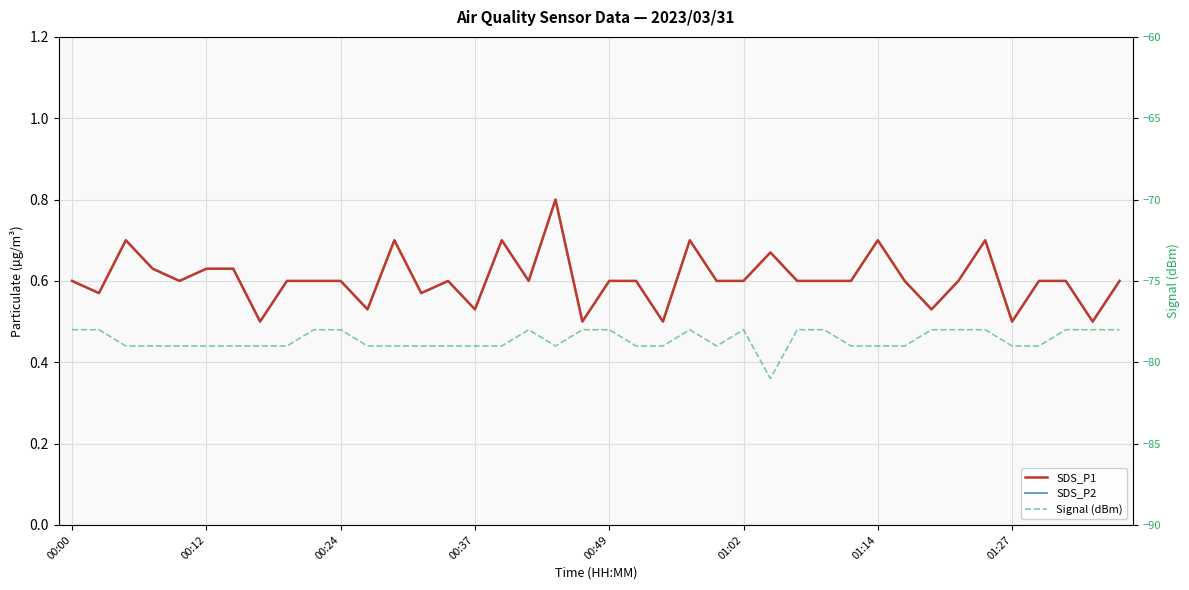

True or false: SDS_P1 has more than 0 interior local peaks.

True